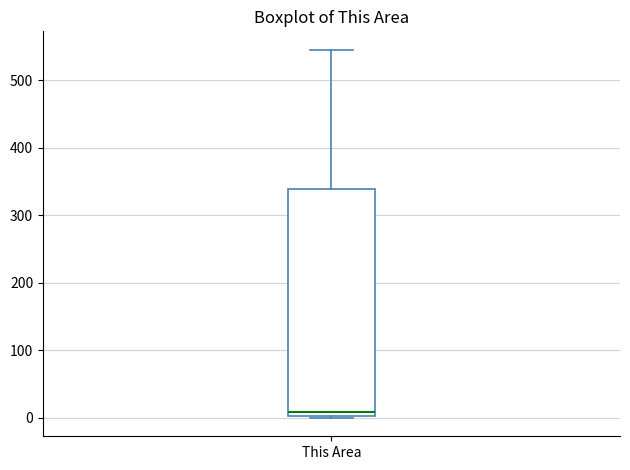

Read this box plot against the y-axis: the position of the median line, the range covered by the box, and the ends of both whiskers. The values are not printed on the chart, so give them approximately, as read against the axis.

median 10, box 0 to 340, whiskers 0 to 550